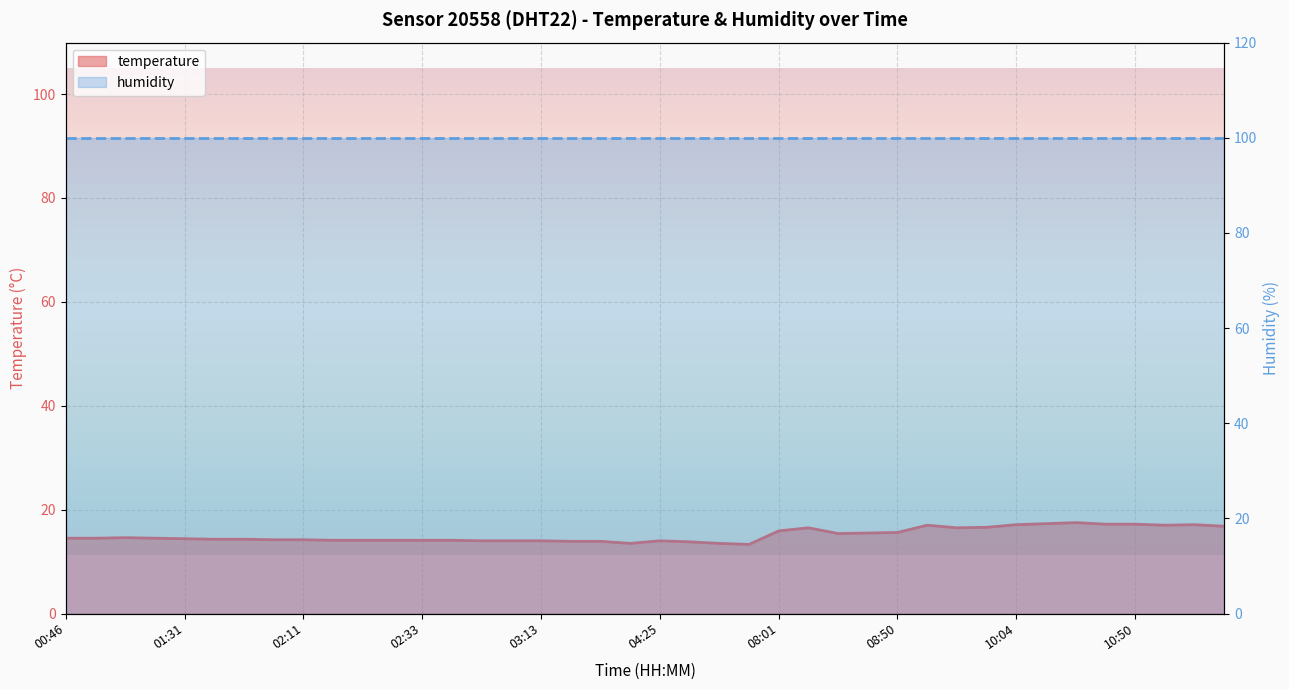

How many interior local peaks (higher than both neighbors) does the data have?

6